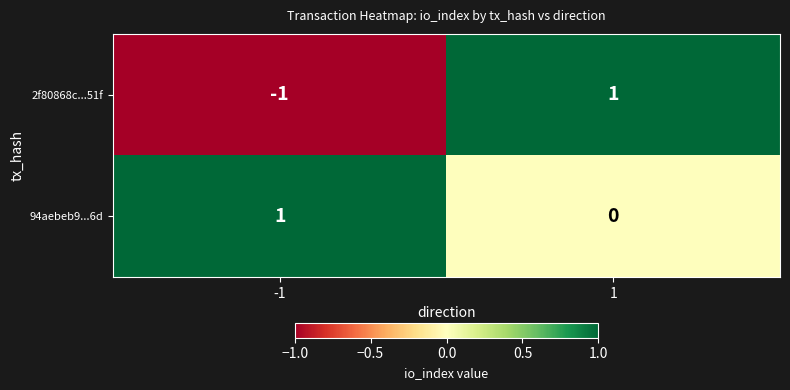

Which series has the largest range (max minus min)?

2f80868c...51f